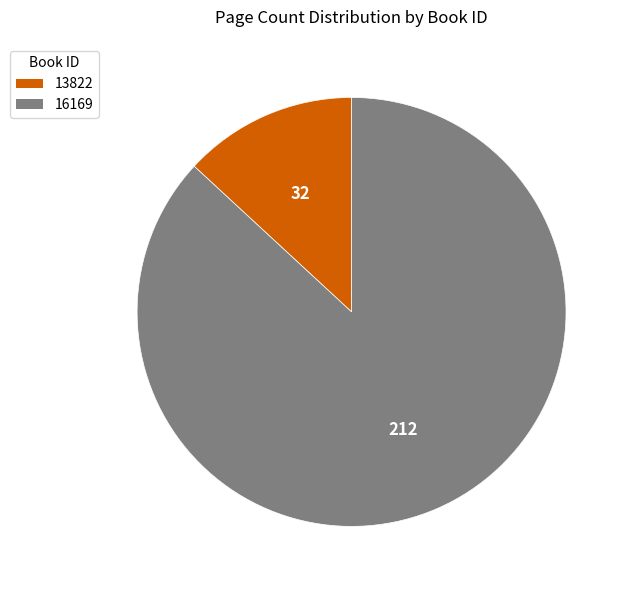

Is it true that 16169 is 78% of the pie?

False